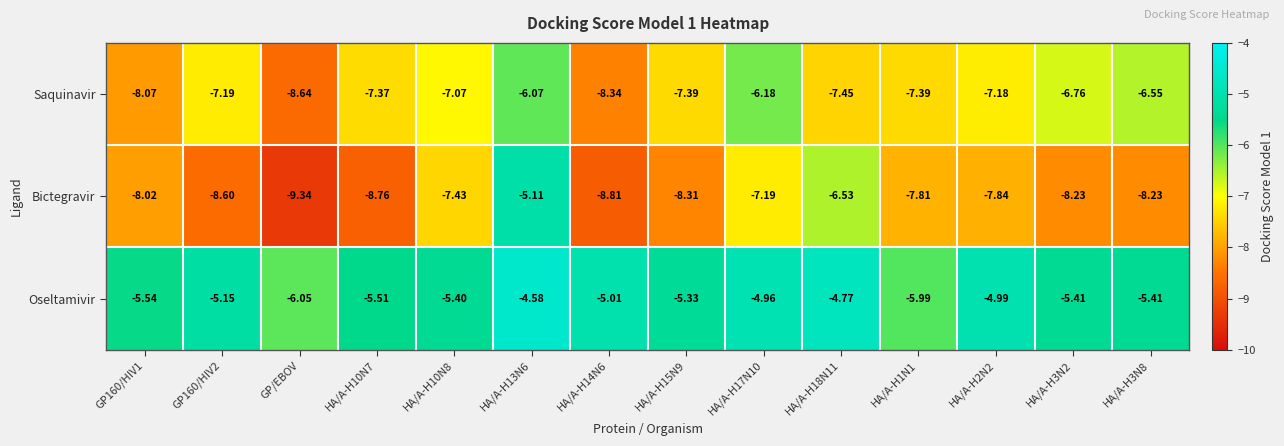

Rank the series by their average value, from lowest to highest.

Bictegravir, Saquinavir, Oseltamivir